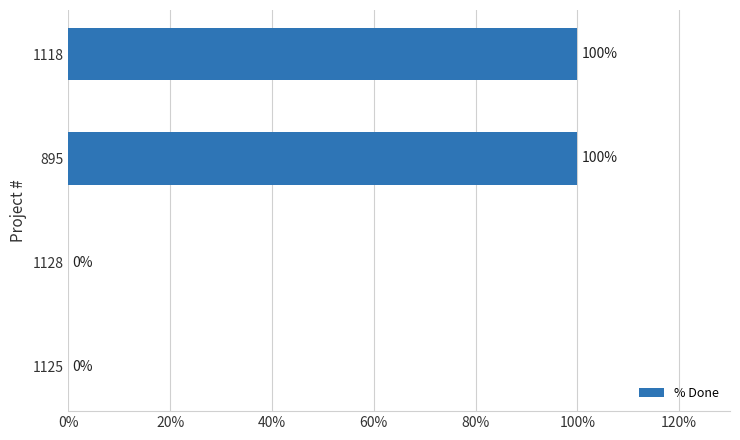

Between 1118 and 1125, which is larger?

1118